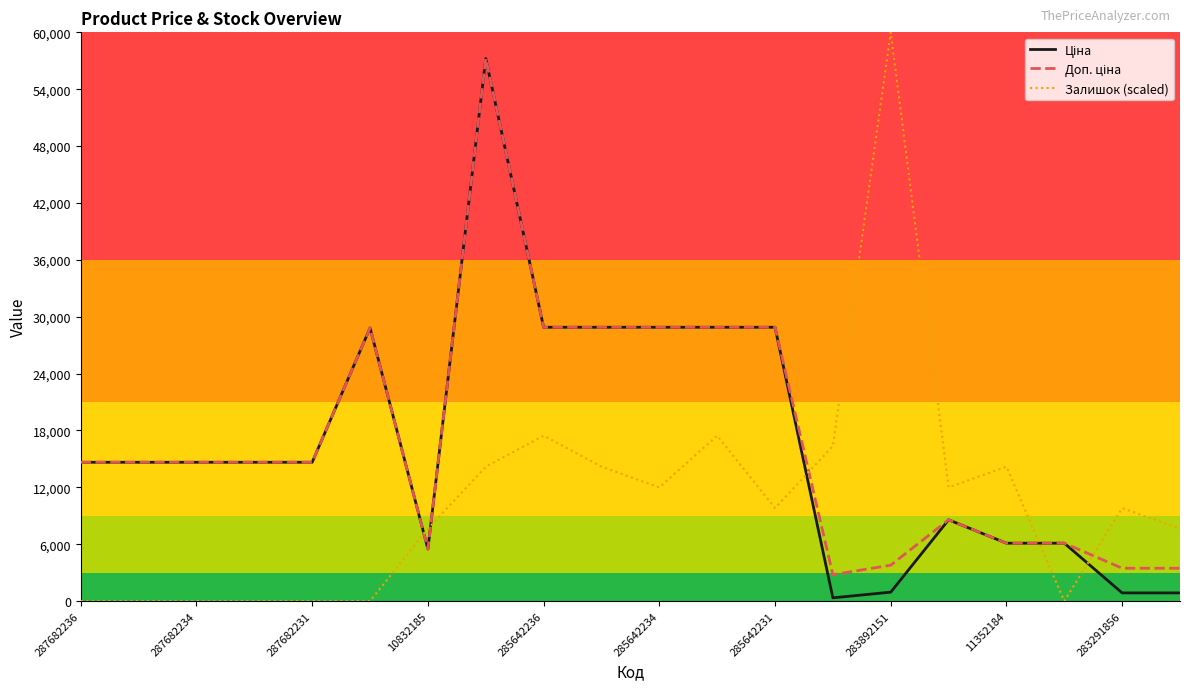

Which label corresponds to the largest value in the chart?

283892151